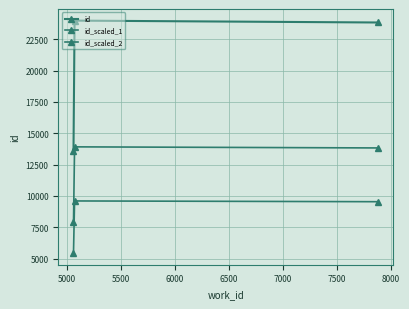

How many lines are shown in the chart?

3